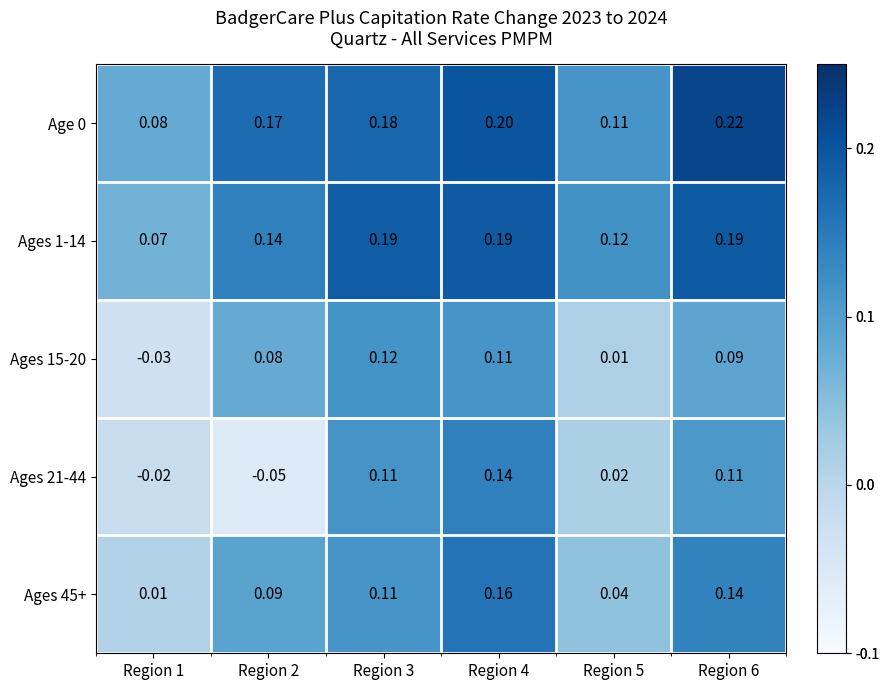

Is the value of Ages 1-14 at Region 5 greater than the value of Age 0 at Region 1?

Yes